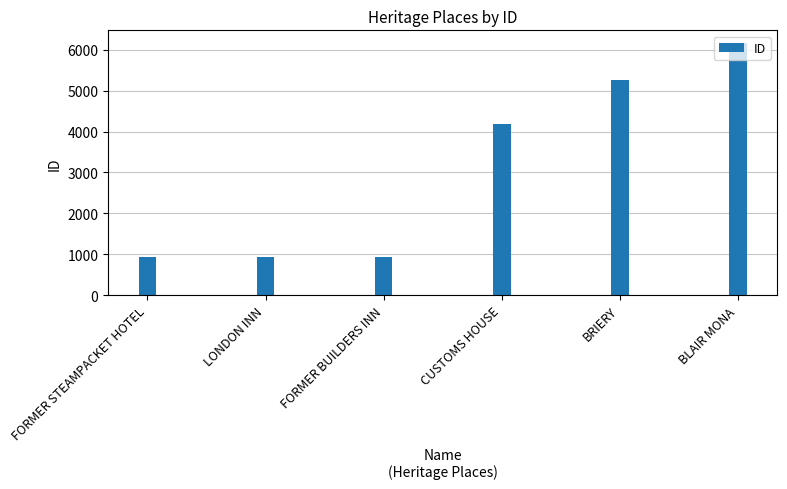

What is the label of the 3rd bar from the right?

CUSTOMS HOUSE